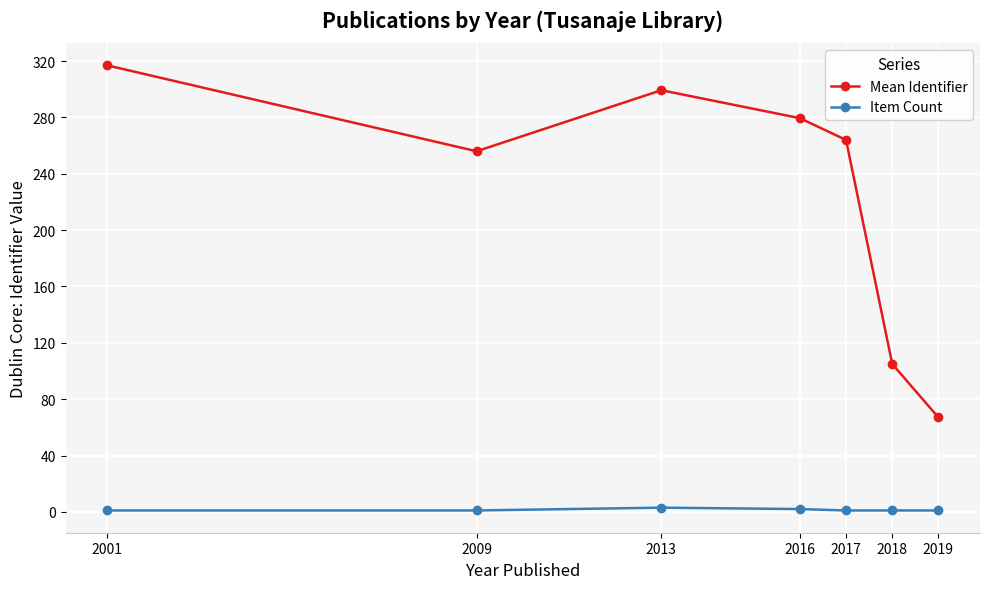

How many interior local valleys does the Mean Identifier series have?

1